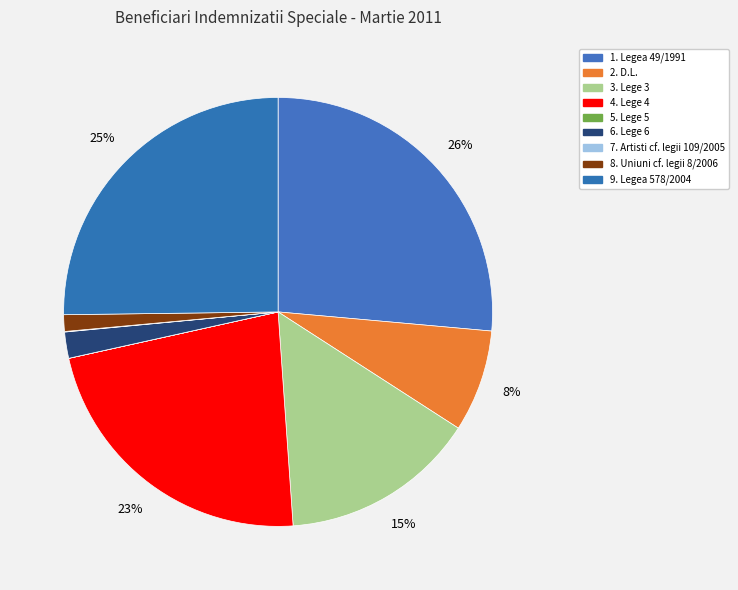

To the nearest percent, what is the average slice percentage?

11%